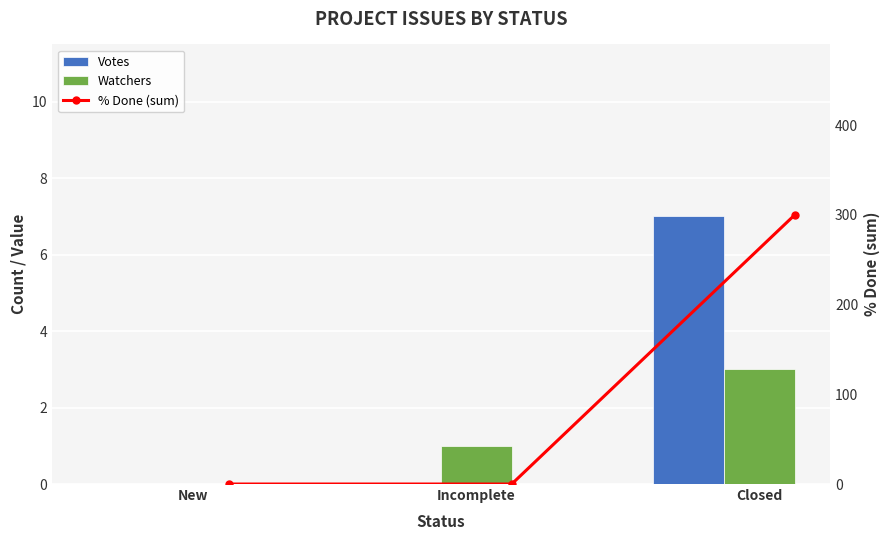

What is the label of the 2nd bar from the left?

Incomplete